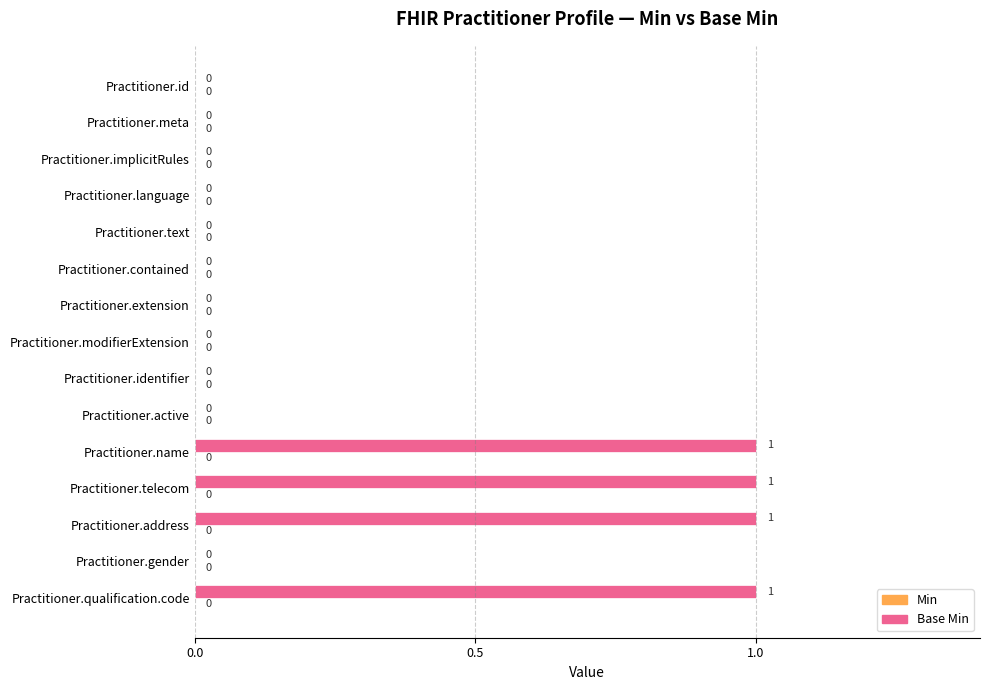

Reading top to bottom, transcribe all the data shown in this chart.

Practitioner.id=0	Practitioner.meta=0	Practitioner.implicitRules=0	Practitioner.language=0	Practitioner.text=0	Practitioner.contained=0	Practitioner.extension=0	Practitioner.modifierExtension=0	Practitioner.identifier=0	Practitioner.active=0	Practitioner.name=1	Practitioner.telecom=1	Practitioner.address=1	Practitioner.gender=0	Practitioner.qualification.code=1